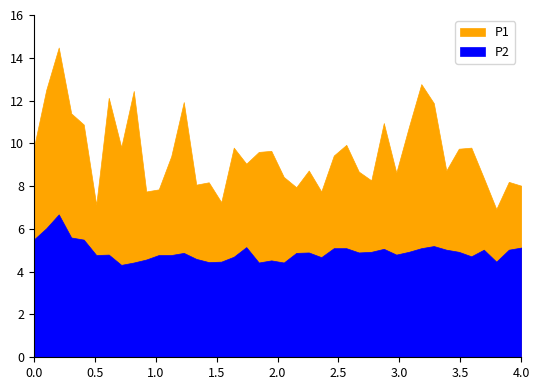

Rank the series by their maximum value, from lowest to highest.

P2, P1